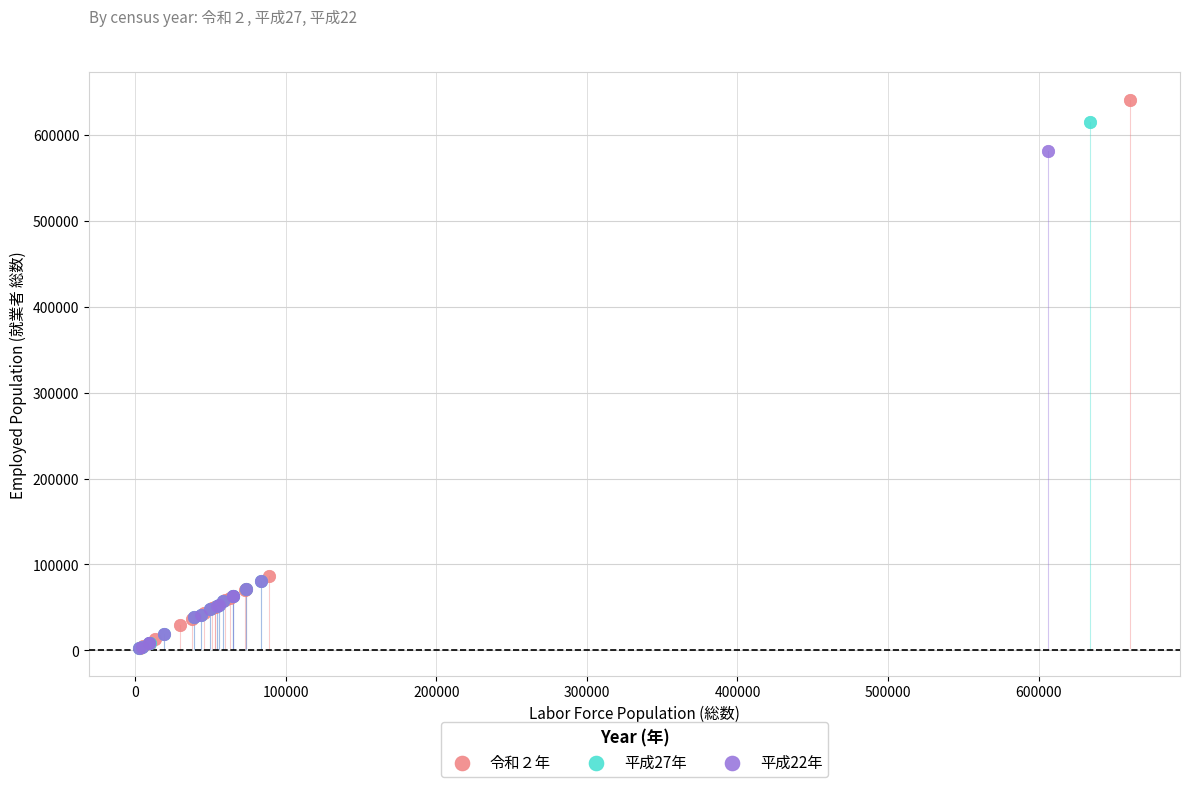

Which series has the largest Y range (max minus min)?

令和２年